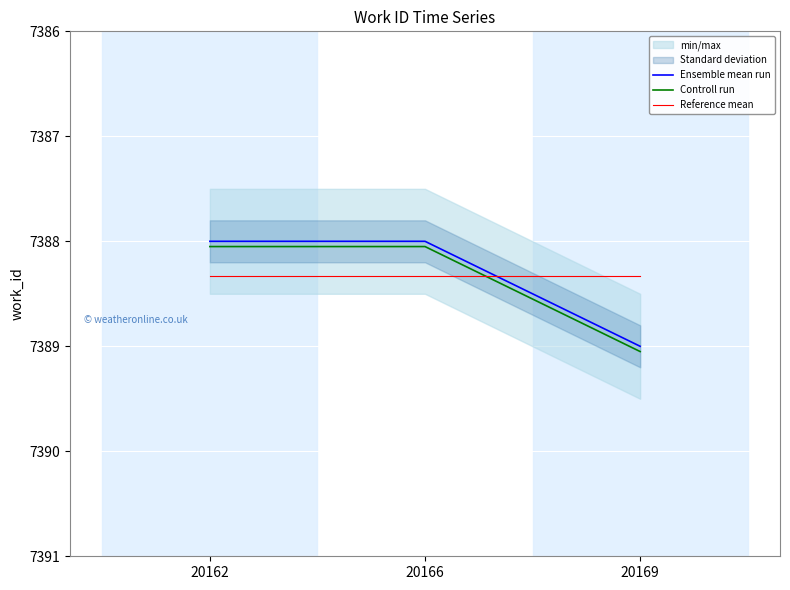

How many data points in Ensemble mean run are above 7388?

1